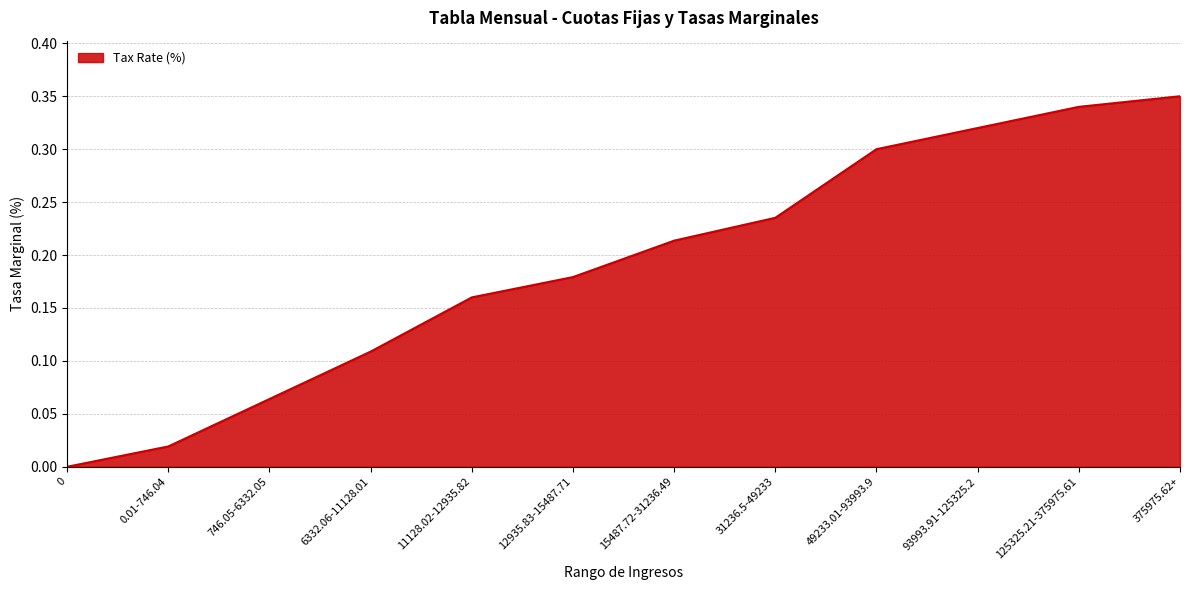

What position from the right is 93993.91-125325.2?

3